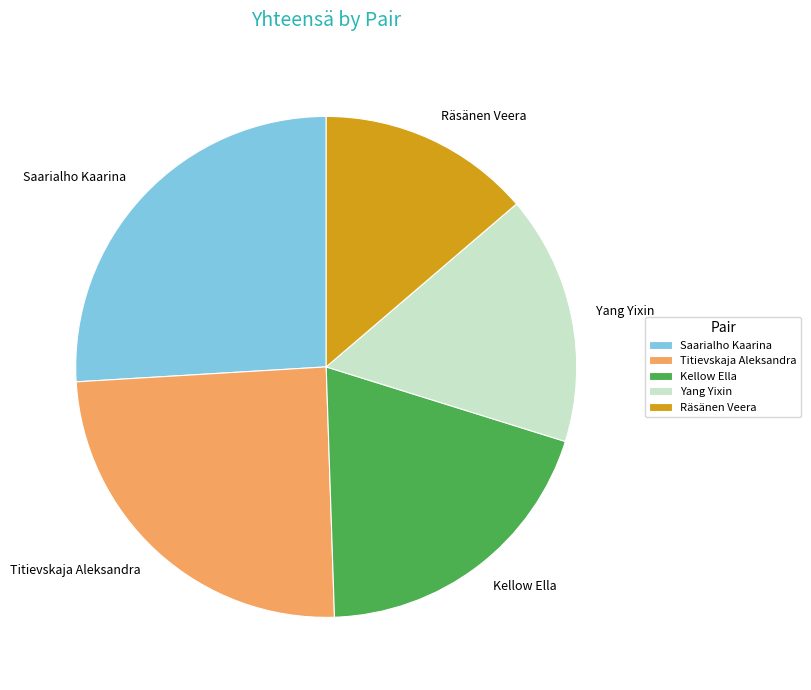

Is there any slice that represents more than half of the pie?

No